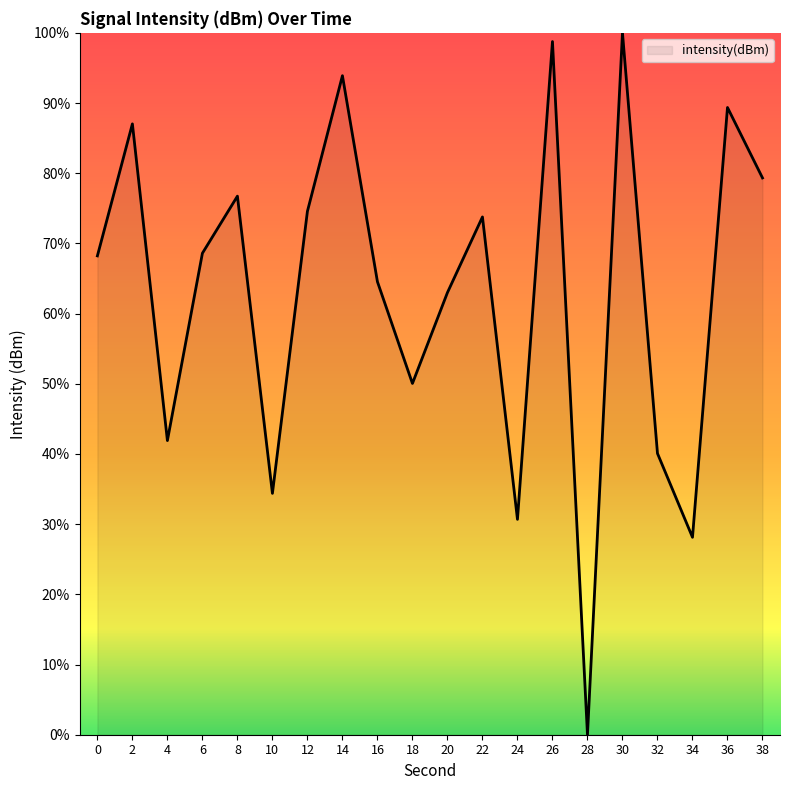

Is it true that the value at 10 is 34.4?

True